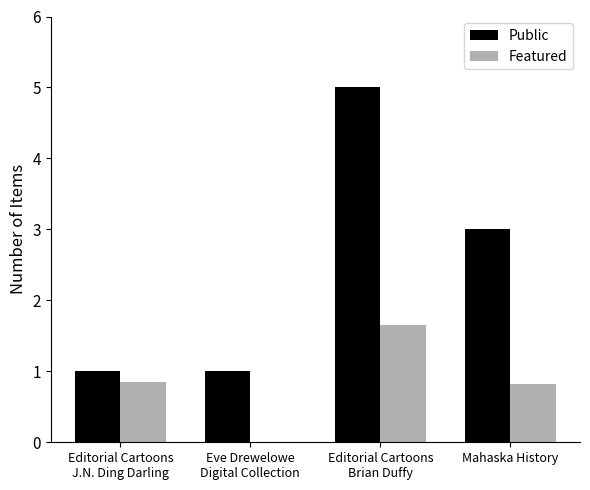

What is the maximum value shown in the chart?

5.0